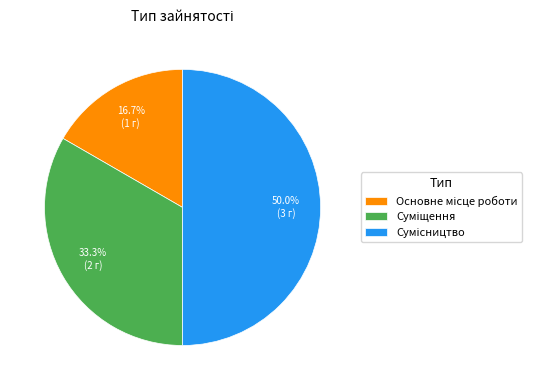

Which slice is the largest?

Сумісництво